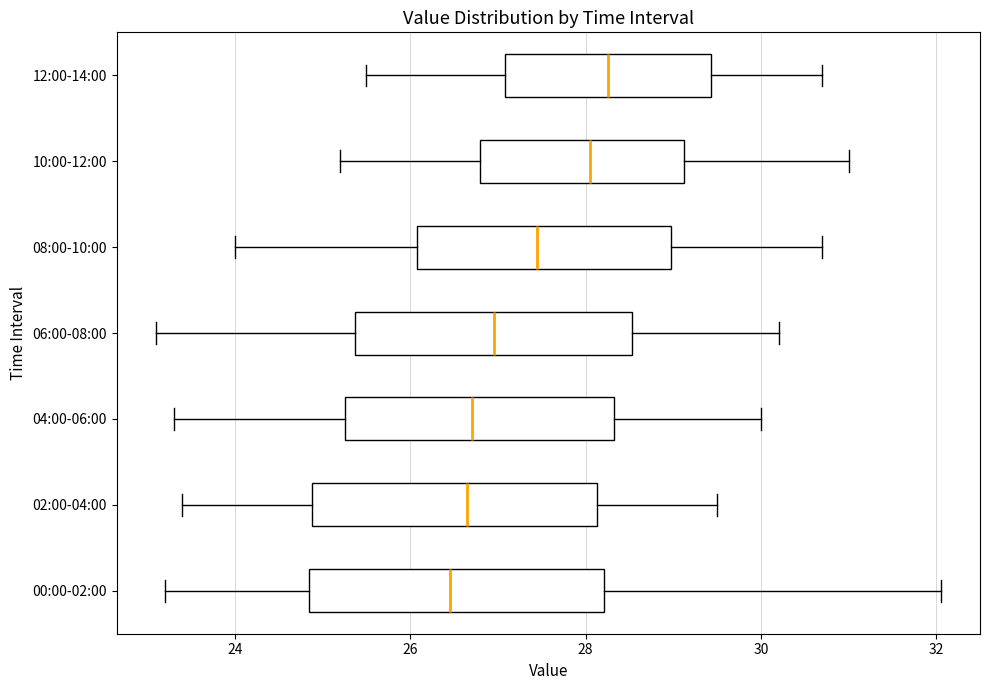

Reading bottom to top, read every box against the x-axis: the position of its median line, the range the box covers, and the ends of its whiskers. The values are not printed on the chart, so give them approximately, as read against the axis.

00:00-02:00: median 26.4, box 24.8 to 28.2, whiskers 23.2 to 32.0
02:00-04:00: median 26.6, box 24.8 to 28.2, whiskers 23.4 to 29.6
04:00-06:00: median 26.8, box 25.2 to 28.4, whiskers 23.4 to 30.0
06:00-08:00: median 27.0, box 25.4 to 28.6, whiskers 23.2 to 30.2
08:00-10:00: median 27.4, box 26.0 to 29.0, whiskers 24.0 to 30.8
10:00-12:00: median 28.0, box 26.8 to 29.2, whiskers 25.2 to 31.0
12:00-14:00: median 28.2, box 27.0 to 29.4, whiskers 25.6 to 30.8